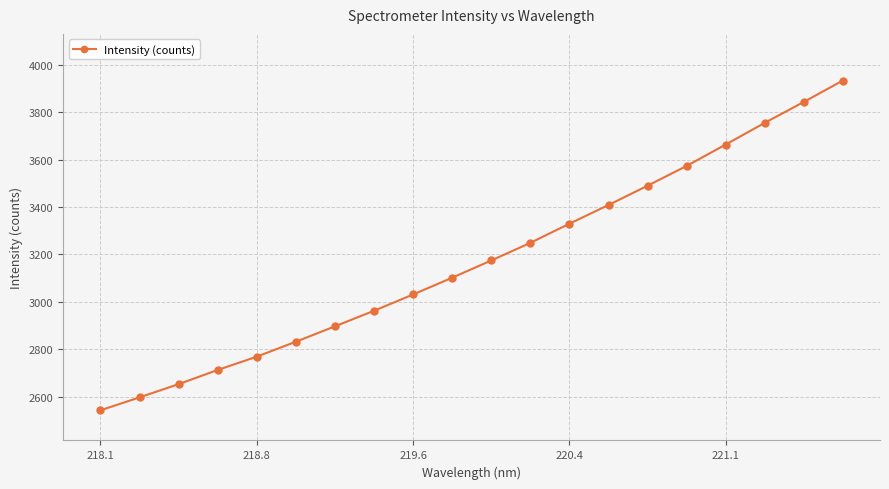

What is the difference between the maximum and minimum values?

1390.7